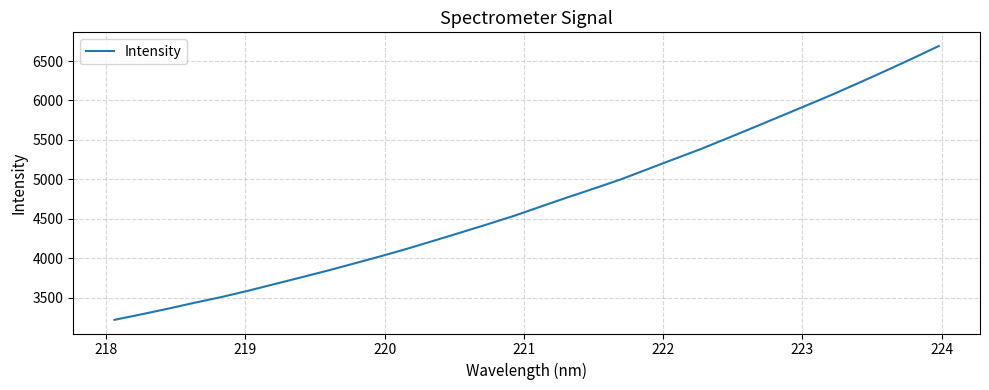

What is the difference between the maximum and minimum values?

3470.5